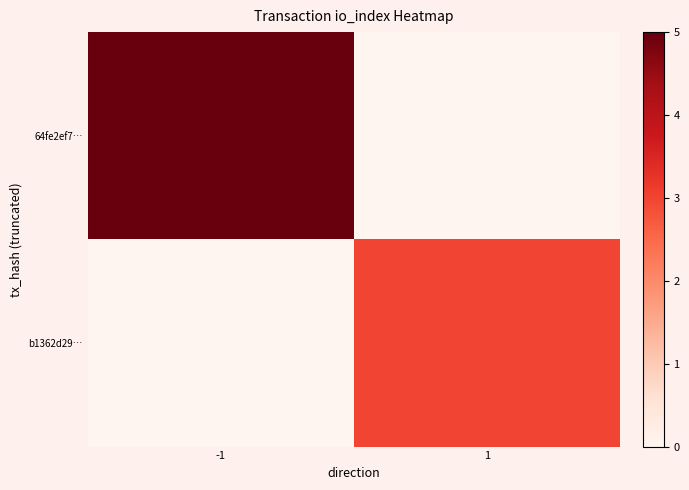

What is the maximum value shown in the chart?

5